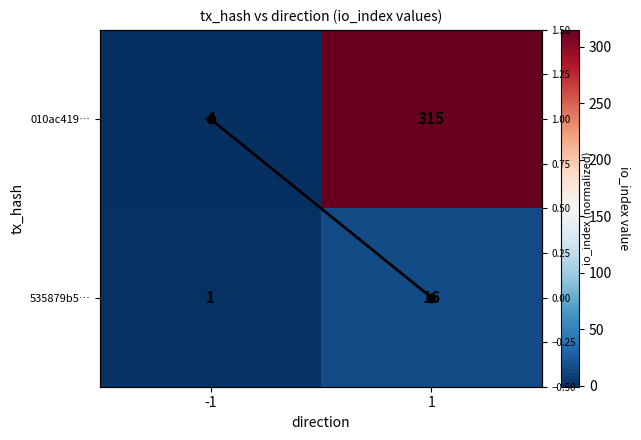

List the labels in order of 535879b5… value, smallest first.

-1, 1